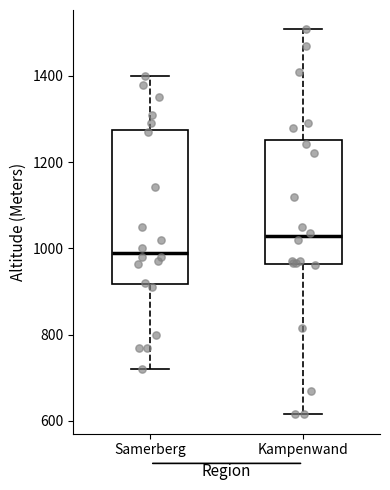

Which box's median line is the lowest?

Samerberg